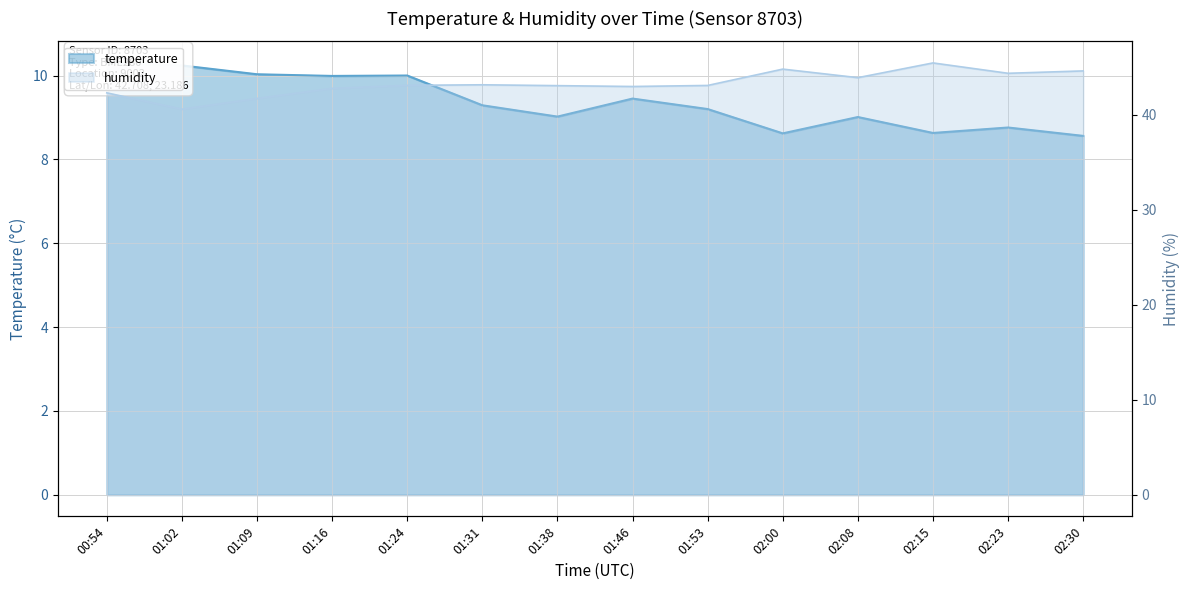

What is the approximate value of humidity at 02:23?

44.4